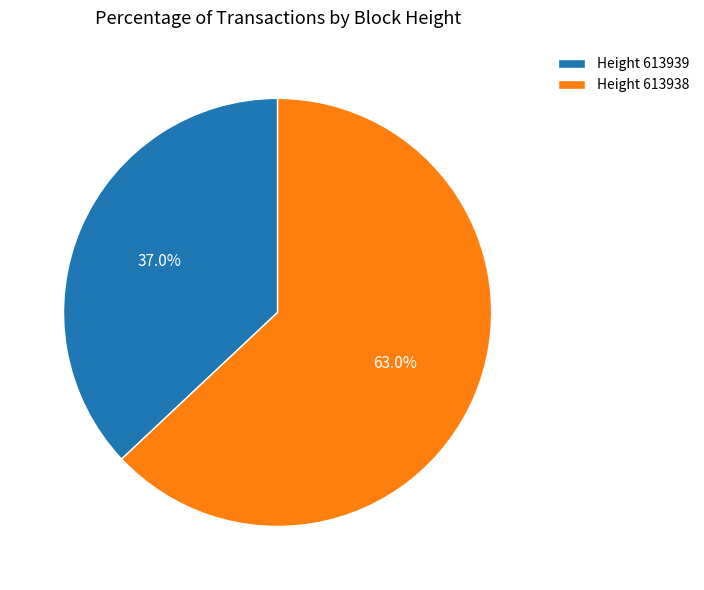

Which slice is the largest?

Height 613938